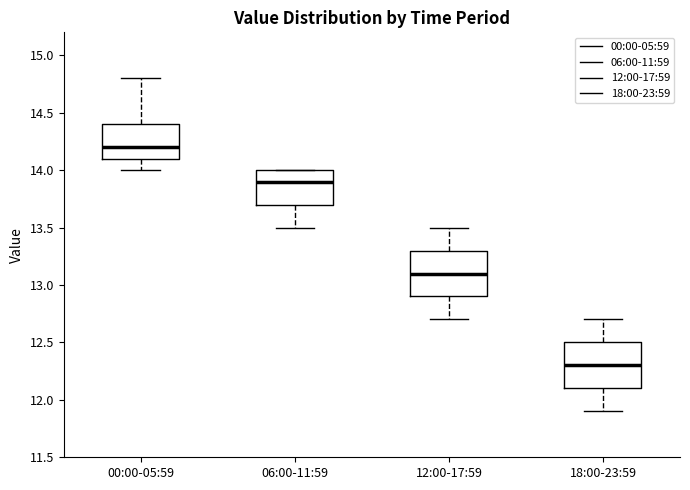

Which box has the lowest median line?

18:00-23:59